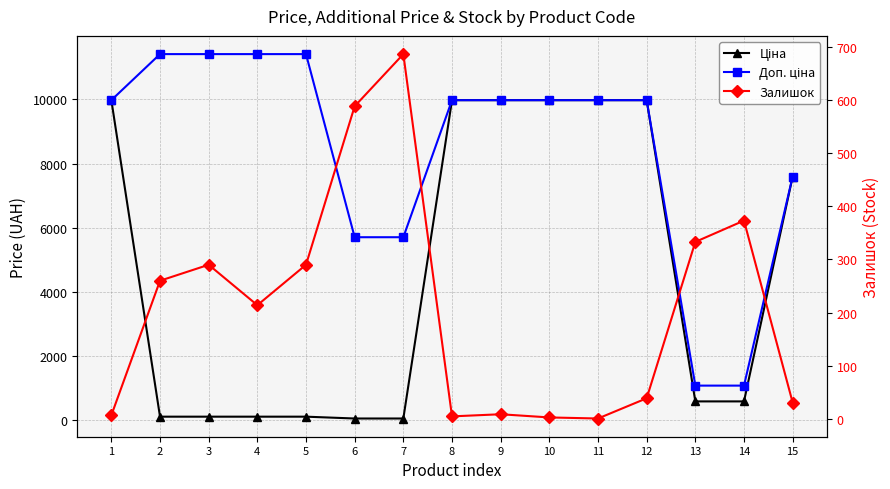

True or false: Доп. ціна has more than 0 points higher than both neighbors.

False